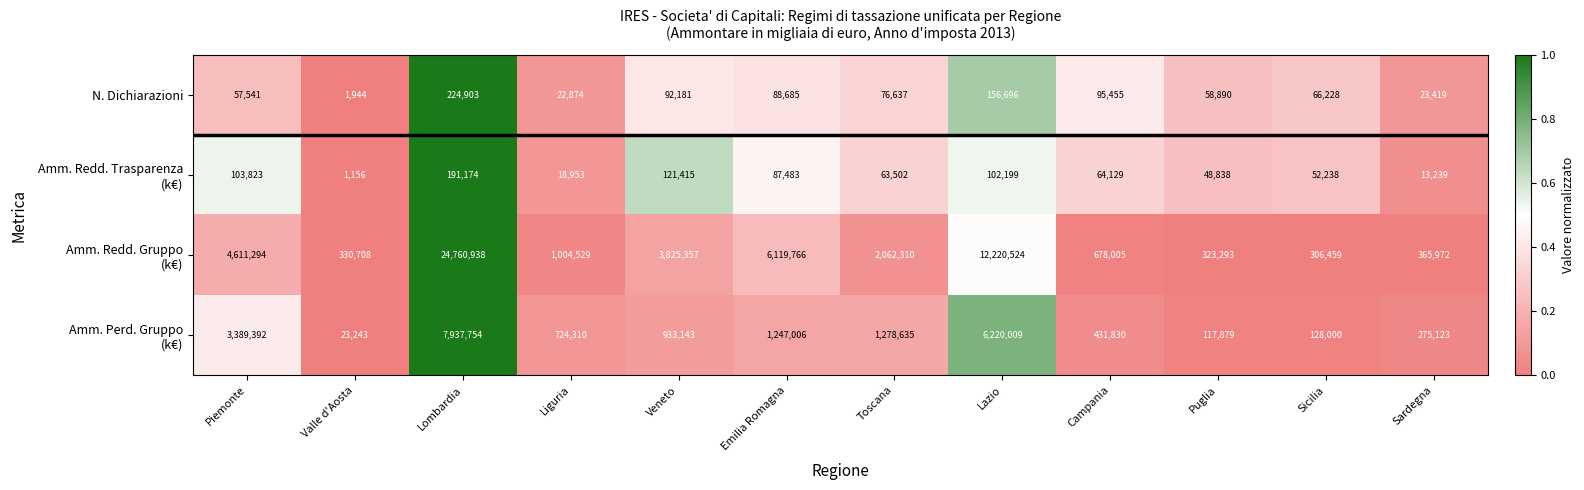

What is the greatest value displayed?

24760938